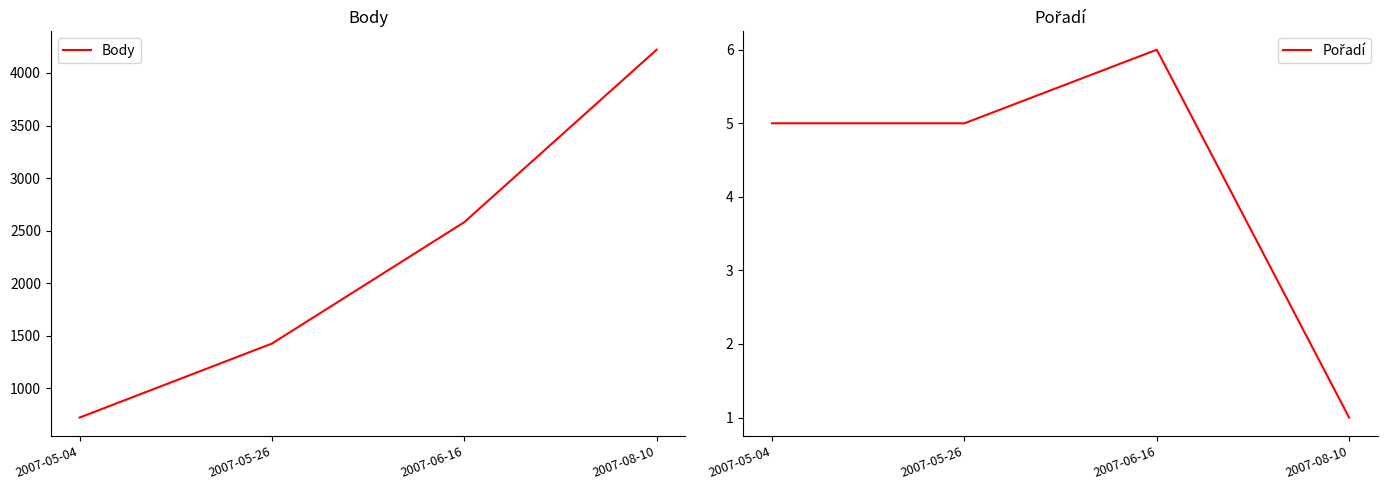

Count the Body values in the range 1425 to 4221.

3